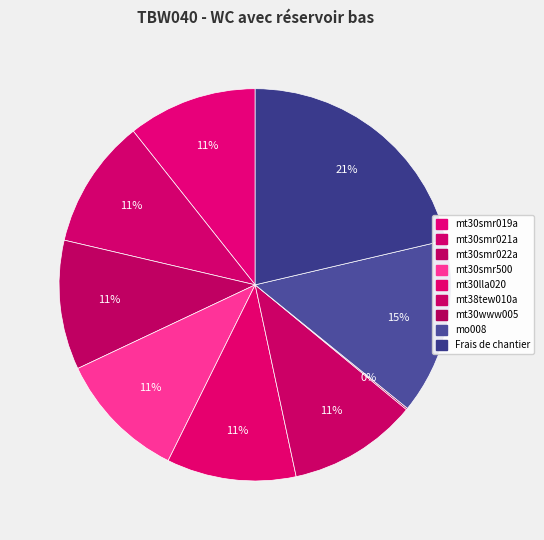

What percentage is the mt38tew010a slice, to the nearest percent?

11%